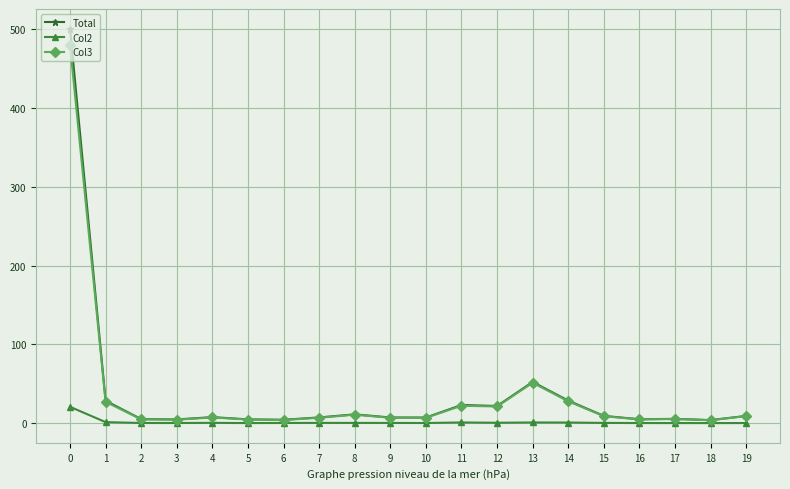

Rank the series by their maximum value, from lowest to highest.

Col2, Col3, Total